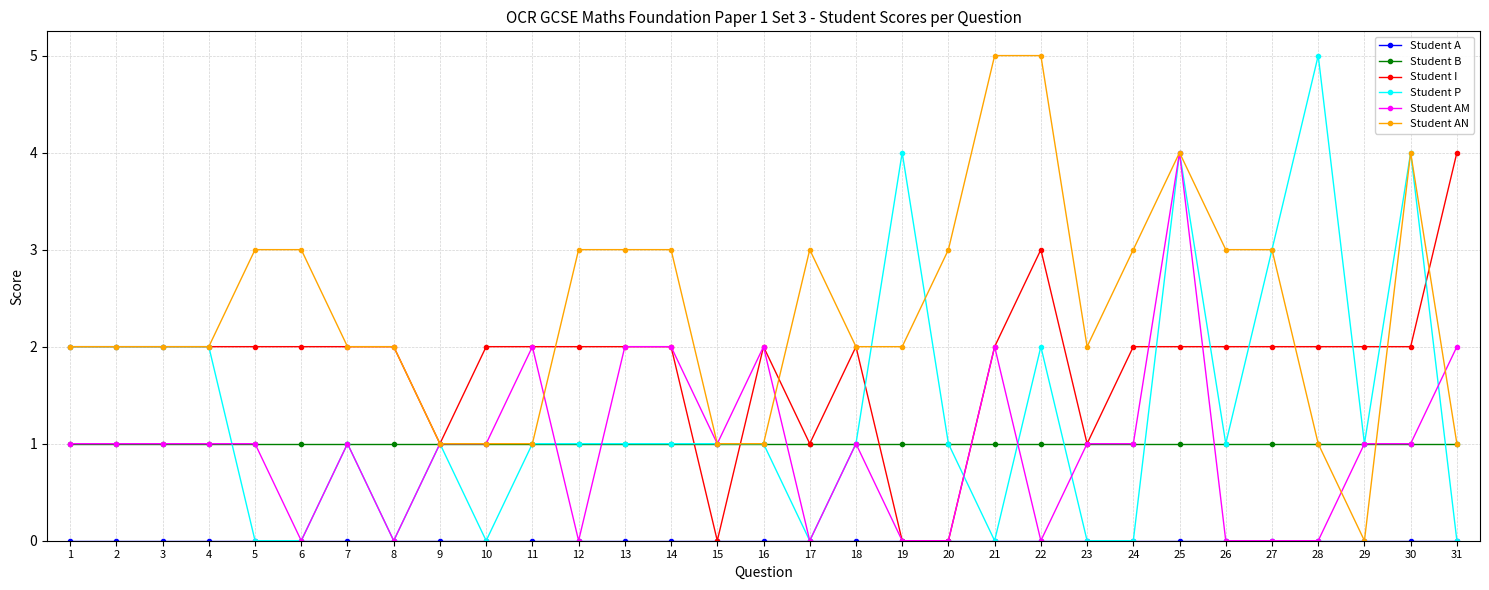

At which category is the sum across all series the highest?

25